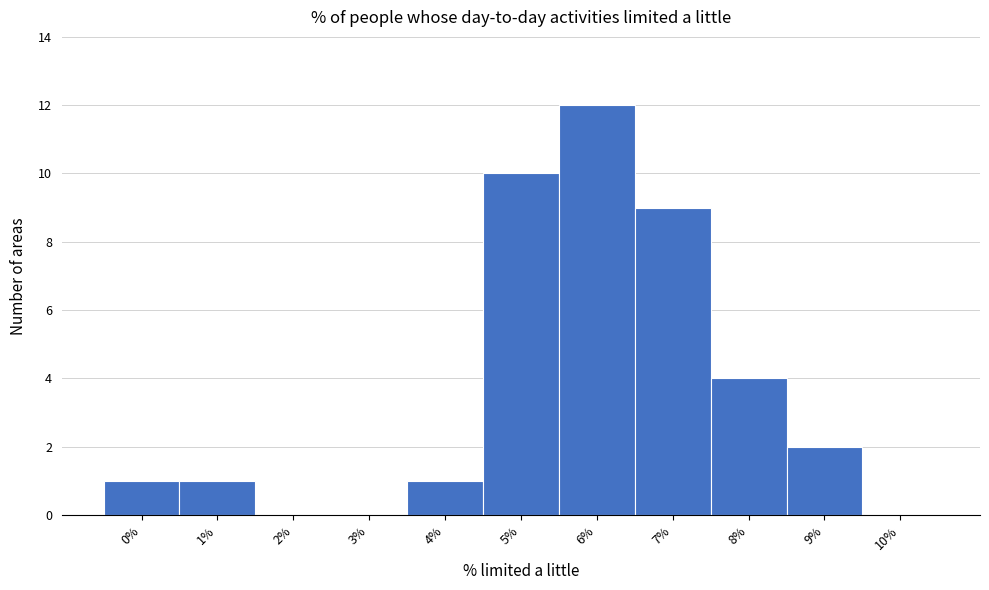

Reading left to right, list all the values displayed in this chart.

0%=1	1%=1	2%=0	3%=0	4%=1	5%=10	6%=12	7%=9	8%=4	9%=2	10%=0